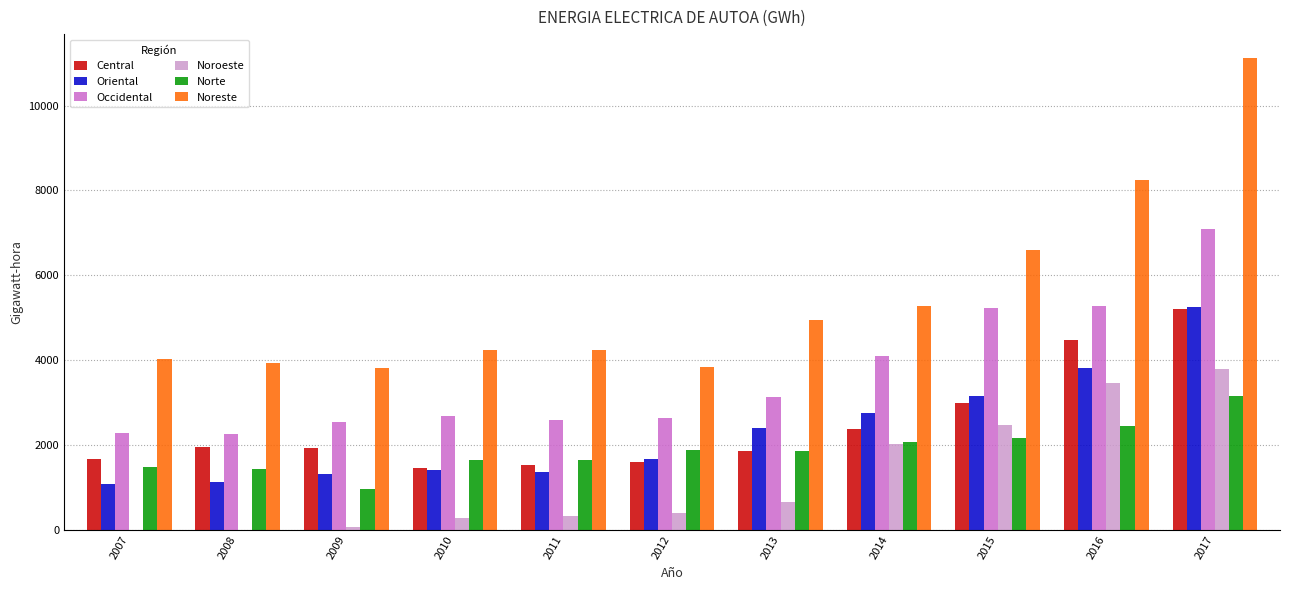

At which label is Central closest to 3346?

2015